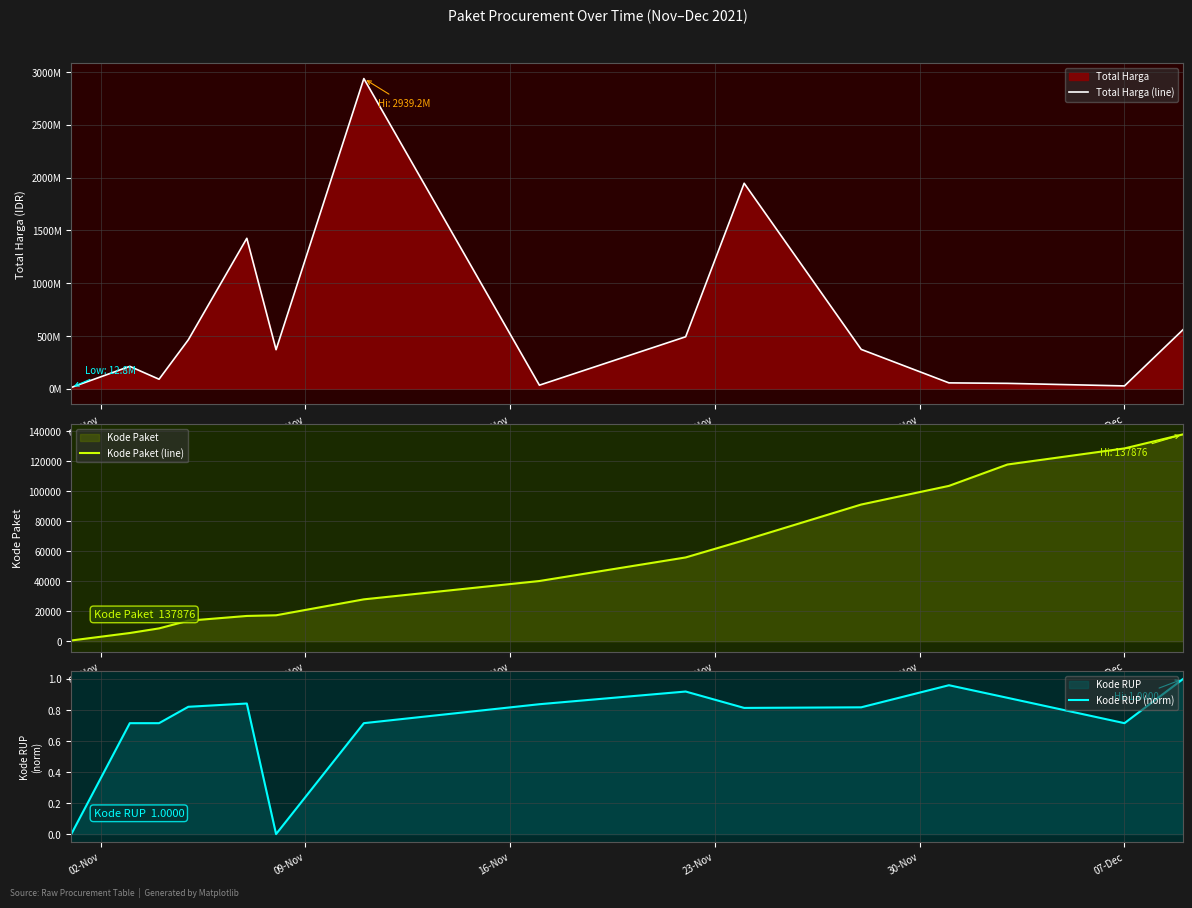

Does the chart display data point markers on the line(s)?

No